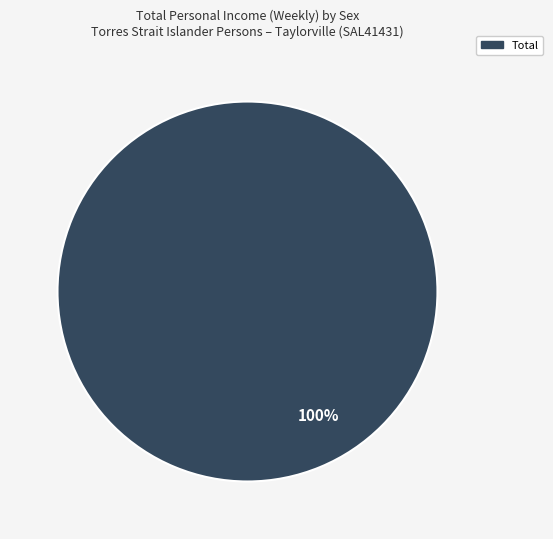

Count the number of slices in the pie.

1